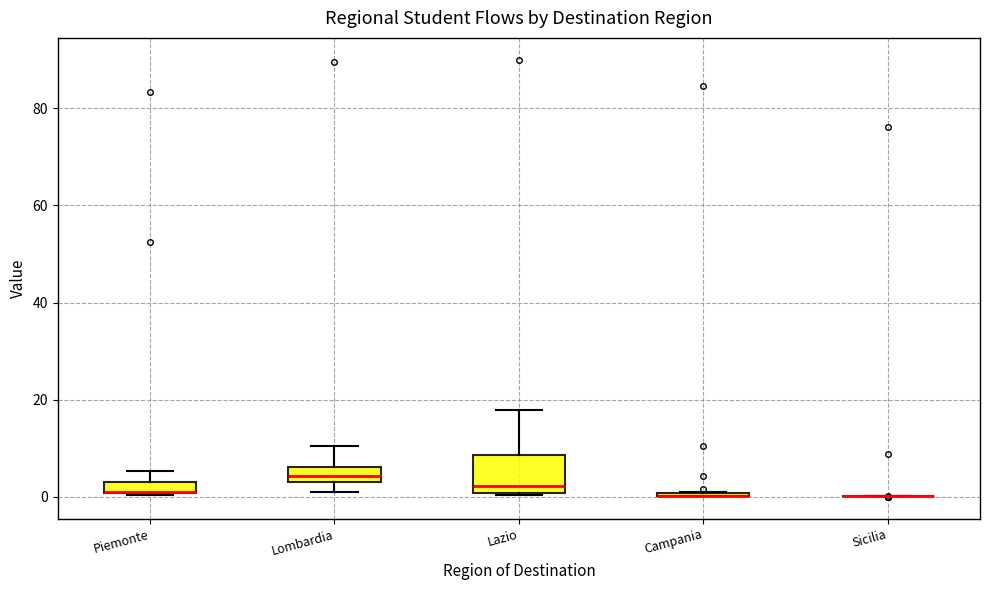

Where does the upper whisker of the box for Lazio end on the y-axis? The values are not printed on the chart, so give them approximately, as read against the axis.

18